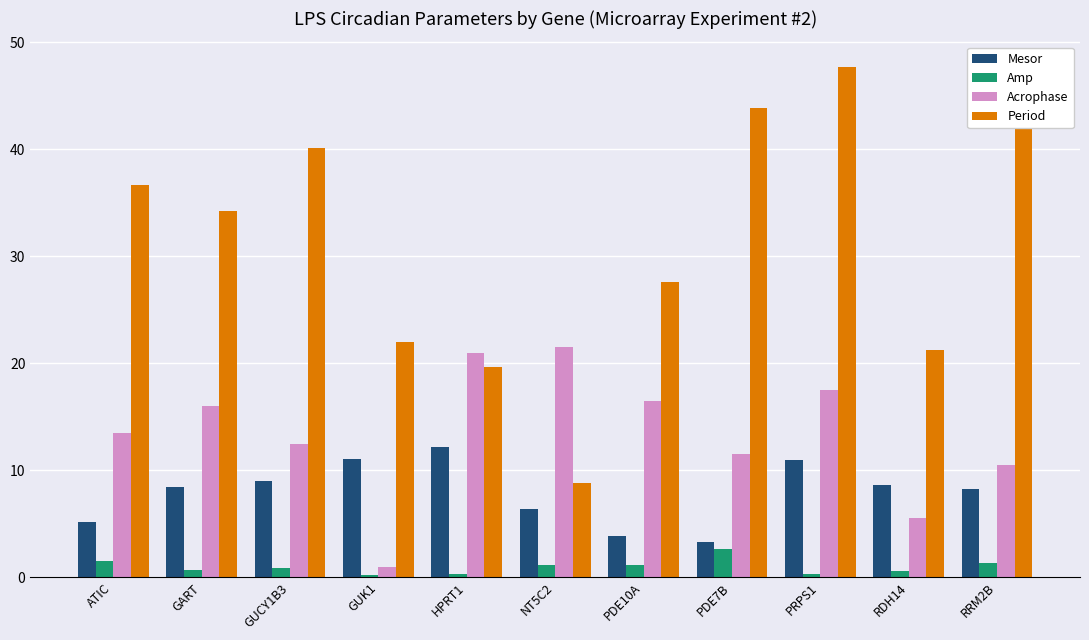

The Amp series shows 2.6 at PDE7B. True or false?

True